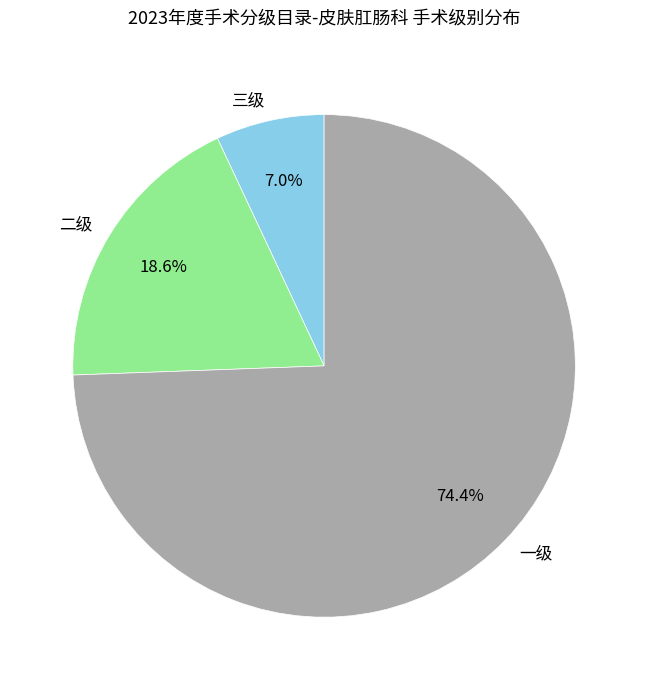

Rank the categories by value from highest to lowest.

一级, 二级, 三级